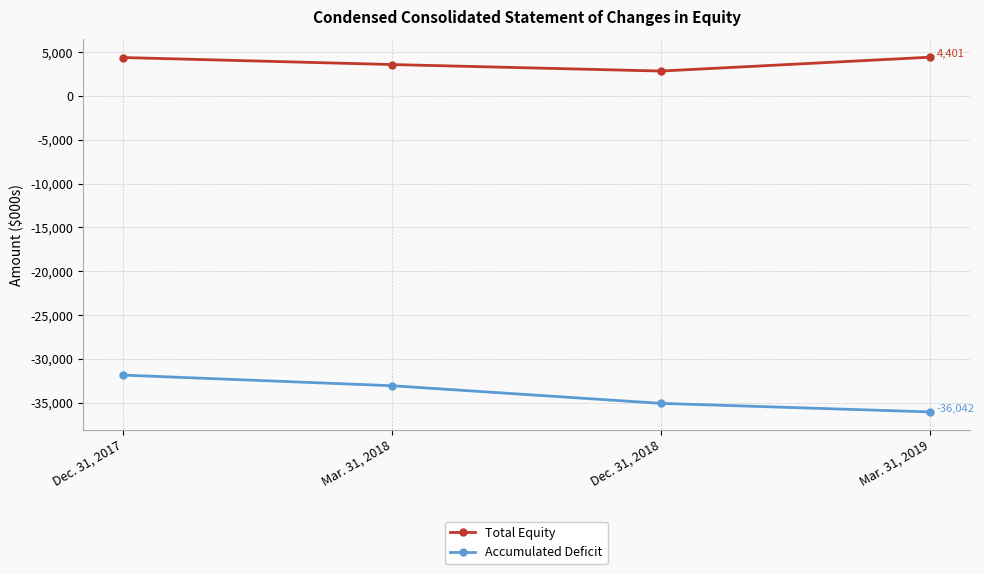

What is the sum of all Accumulated Deficit values?

-136010